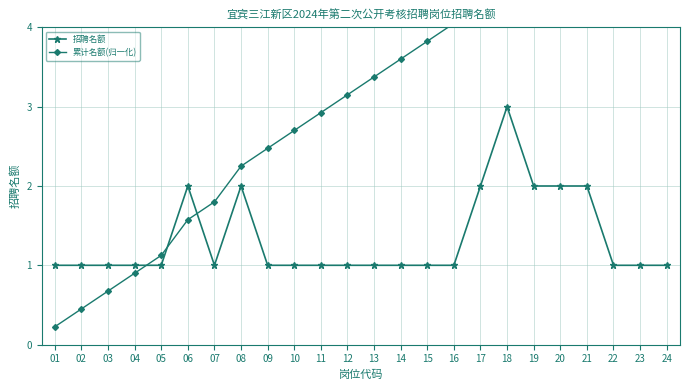

What is the difference between the highest and lowest values at 05?

0.1